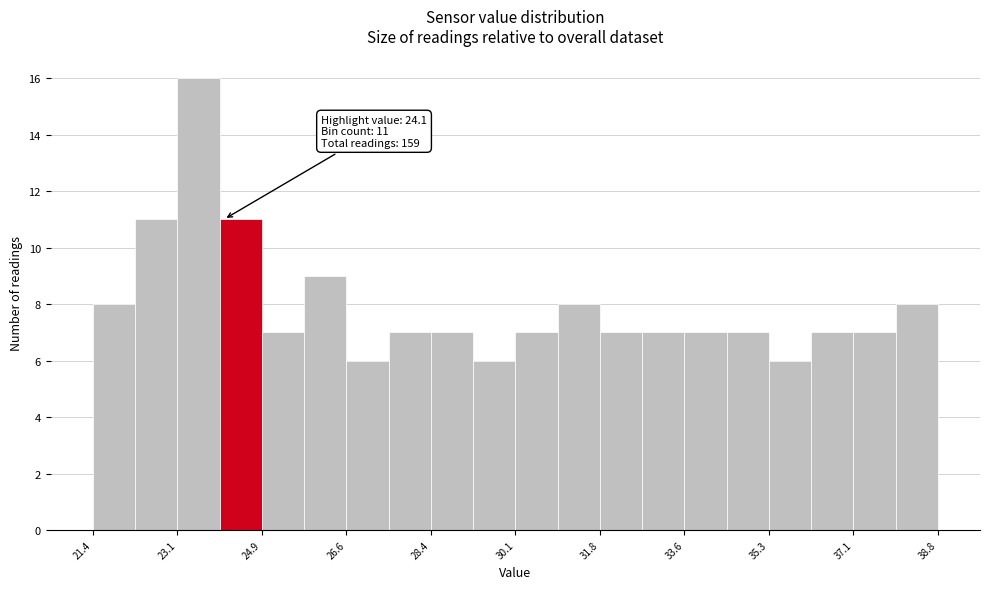

Over which range of the x-axis is the bar tallest?

23.2 to 24.0